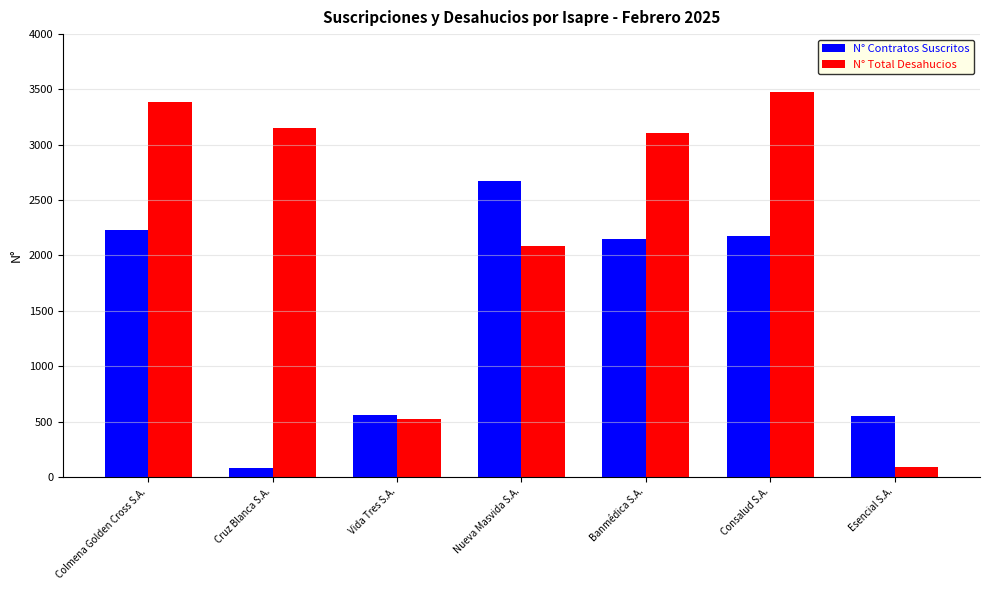

At how many categories does at least one series exceed 2734?

4